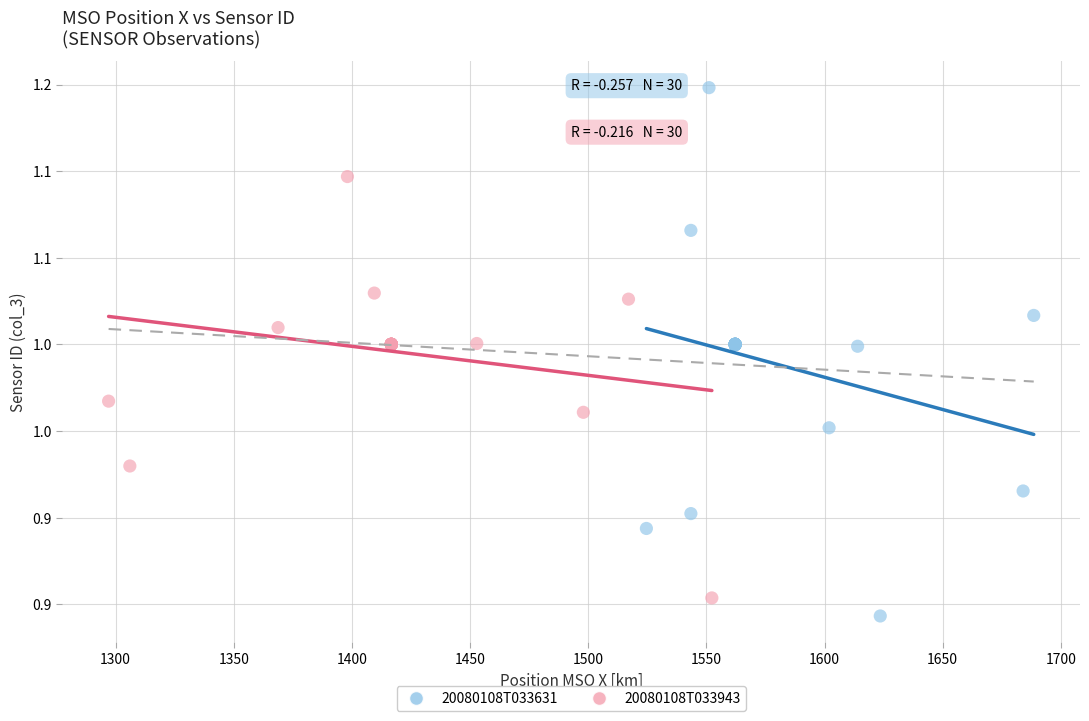

What are all the series names shown in the legend?

20080108T033631, 20080108T033943